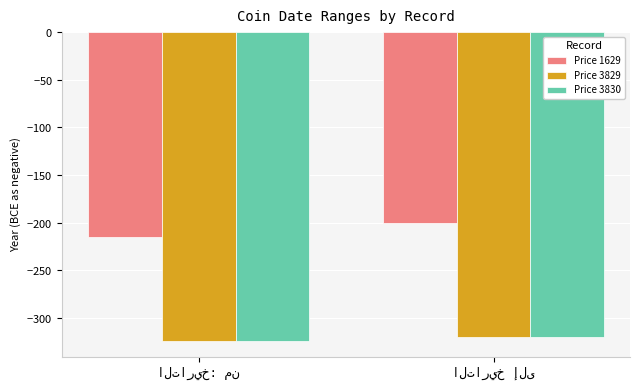

What are all the series names shown in the legend?

Price 1629, Price 3829, Price 3830